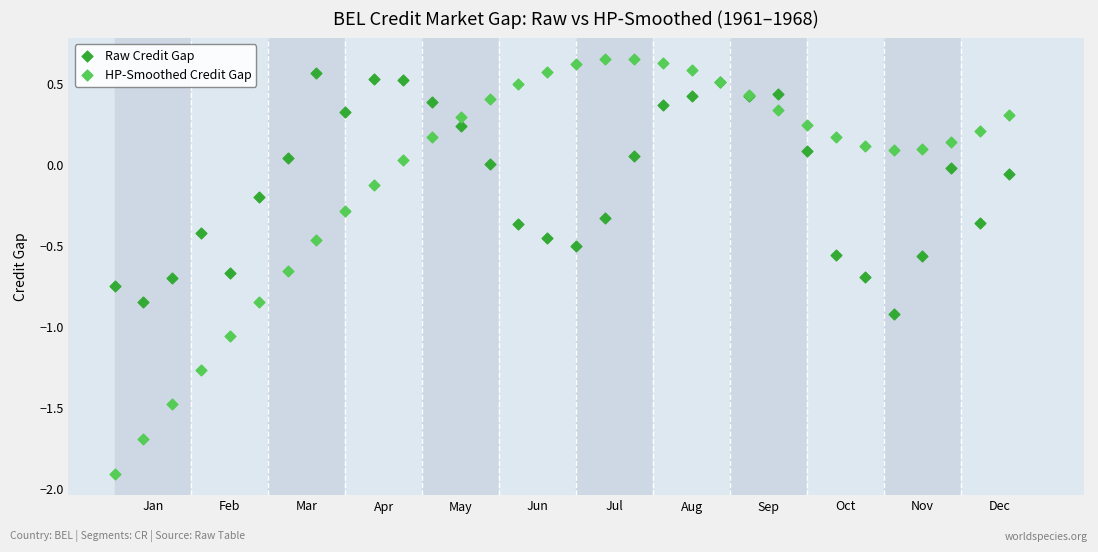

What are all the series names shown in the legend?

Raw Credit Gap, HP-Smoothed Credit Gap